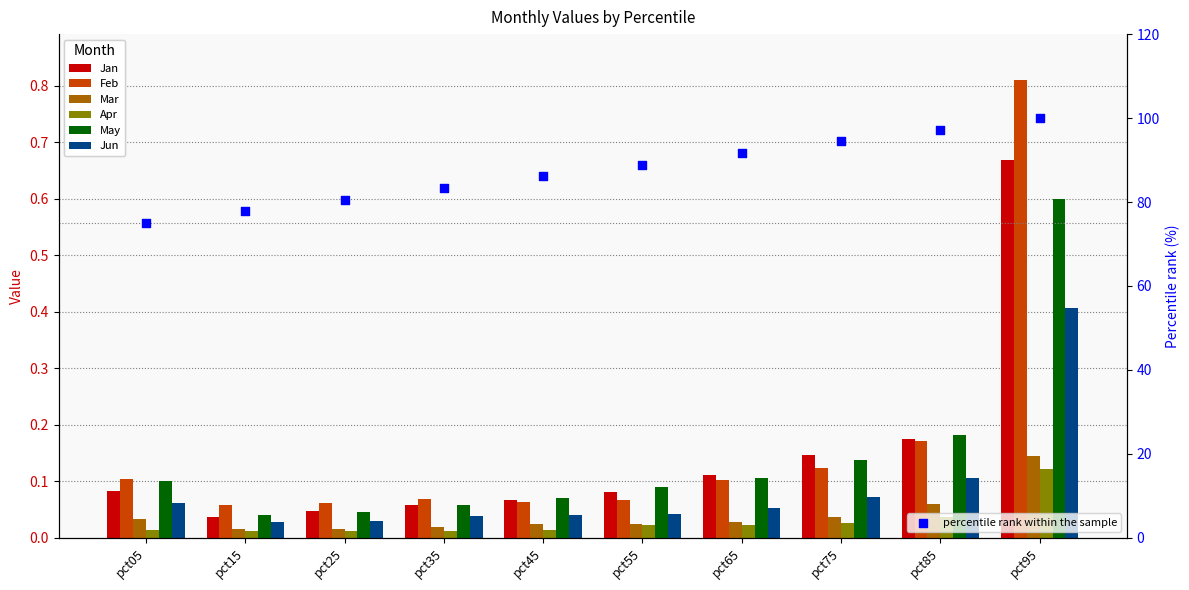

What are all the series names shown in the legend?

Jan, Feb, Mar, Apr, May, Jun